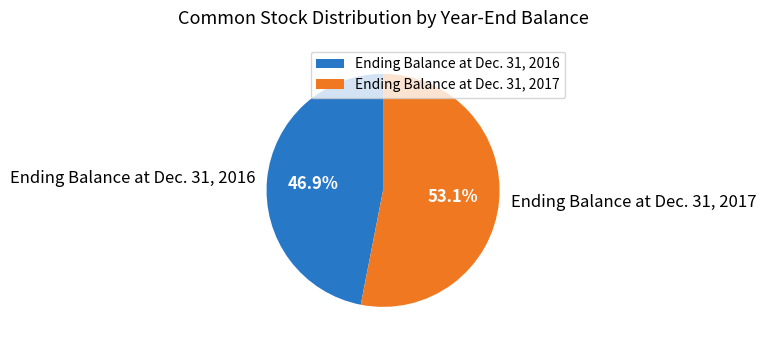

Approximately how many times larger is the value at Ending Balance at Dec. 31, 2017 compared to Ending Balance at Dec. 31, 2016?

1.1